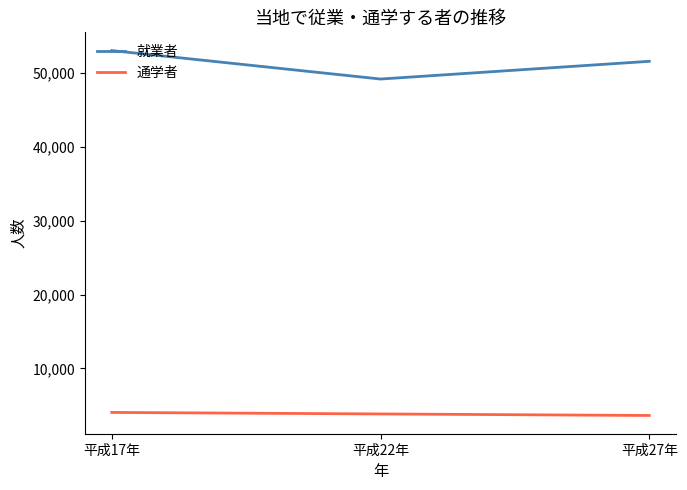

Is the value of 就業者 at 平成27年 greater than the value of 通学者 at 平成17年?

Yes